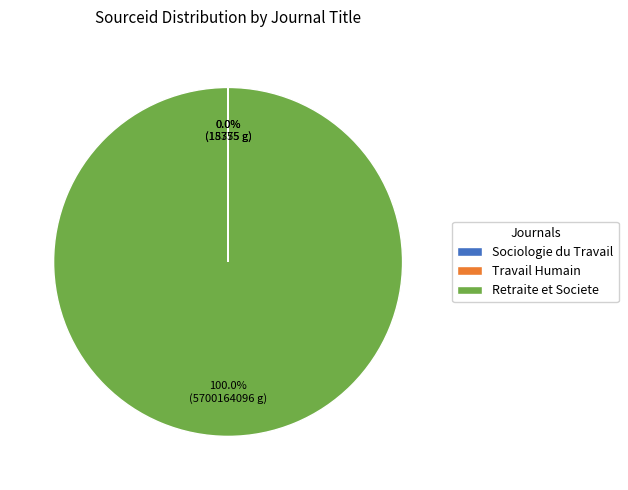

Which slice represents more than half of the pie?

Retraite et Societe